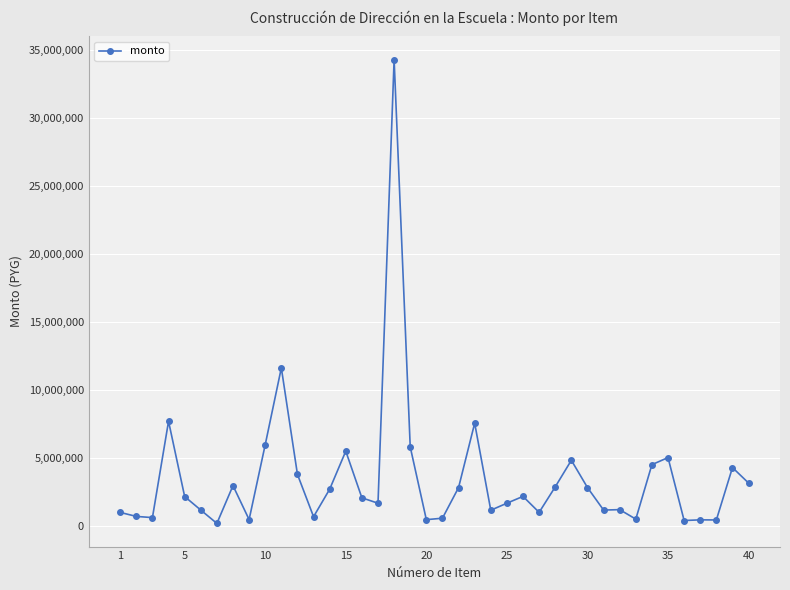

What is the maximum value shown in the chart?

34273200